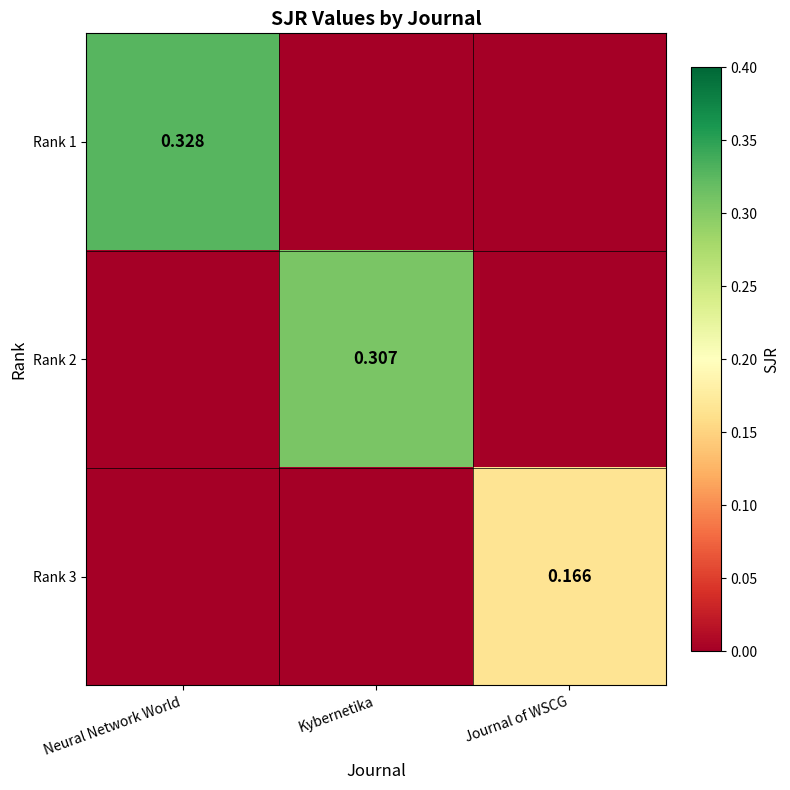

Which series has the largest total across all categories?

Rank 1